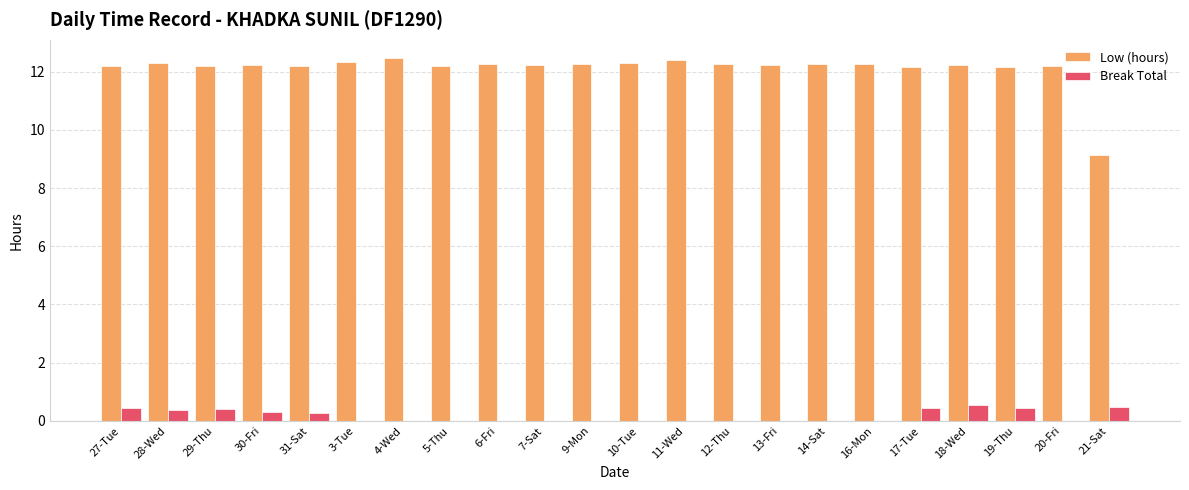

What is the sum of the Low (hours) values at 3-Tue and 9-Mon?

24.6